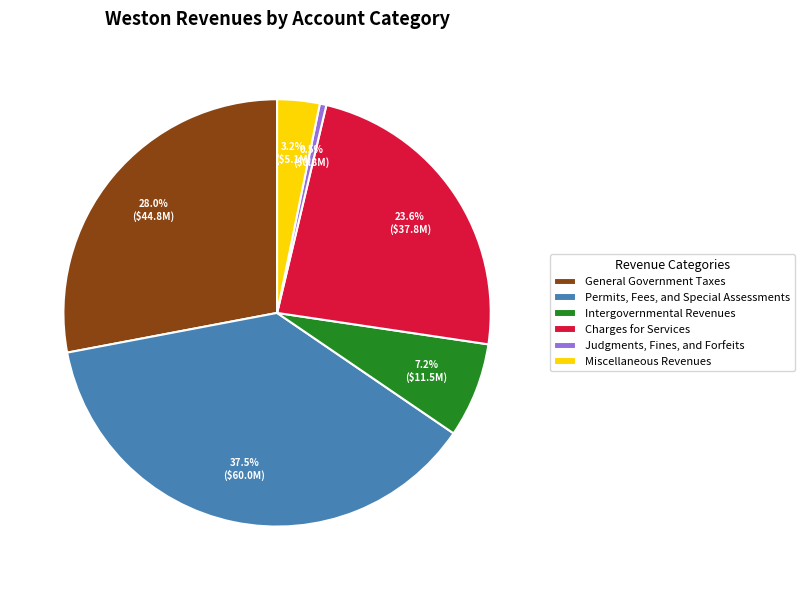

What is the ratio of the value at Charges for Services to the value at Permits, Fees, and Special Assessments?

0.6